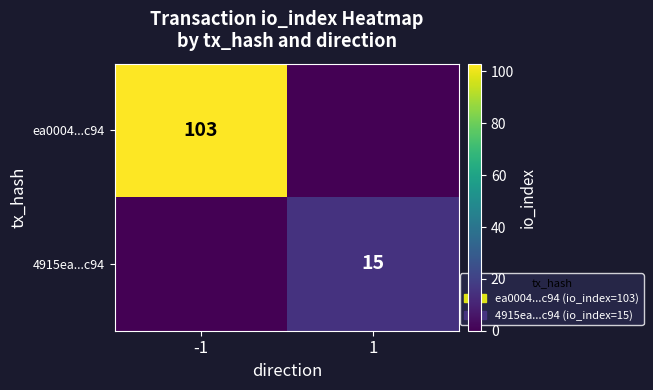

The value of ea0004...c94 at -1 is 103. True or false?

True